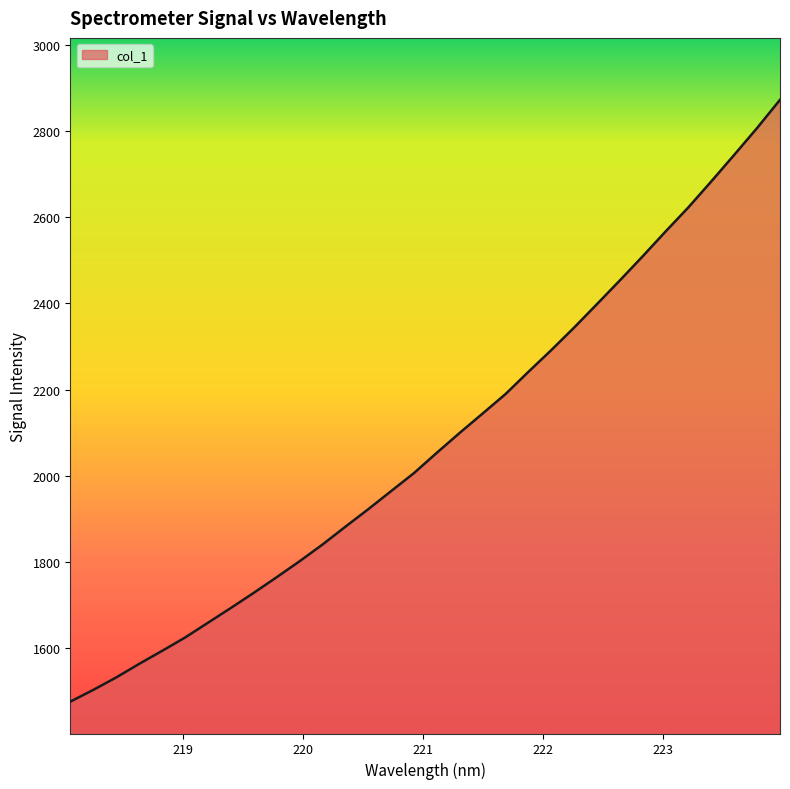

What is the minimum value shown in the chart?

1476.5